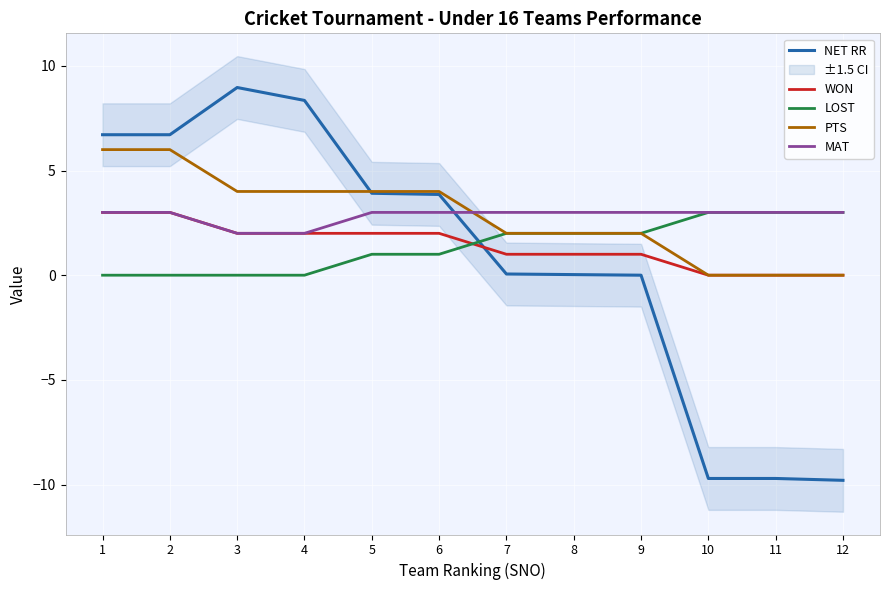

What is the difference between the maximum and second lowest values in the LOST series?

3.0